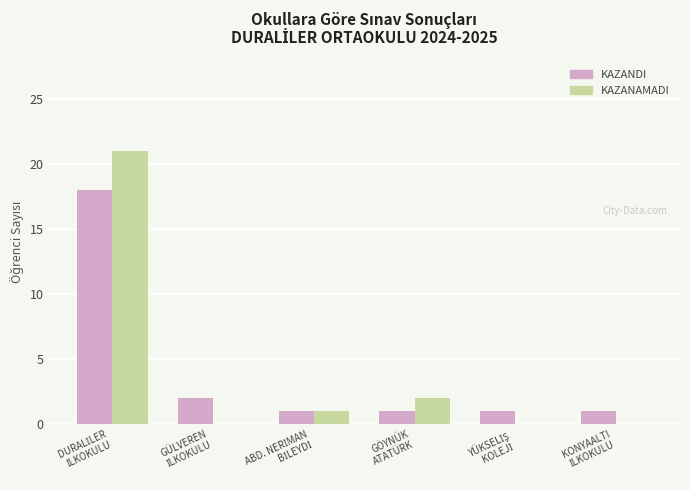

What is the sum of all KAZANDI values?

24